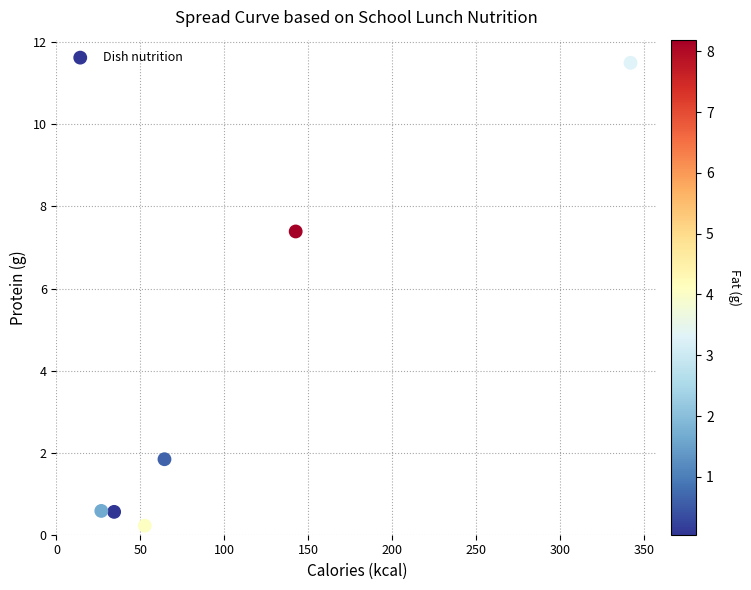

What Y value in the scatter plot is closest to 5?

7.4